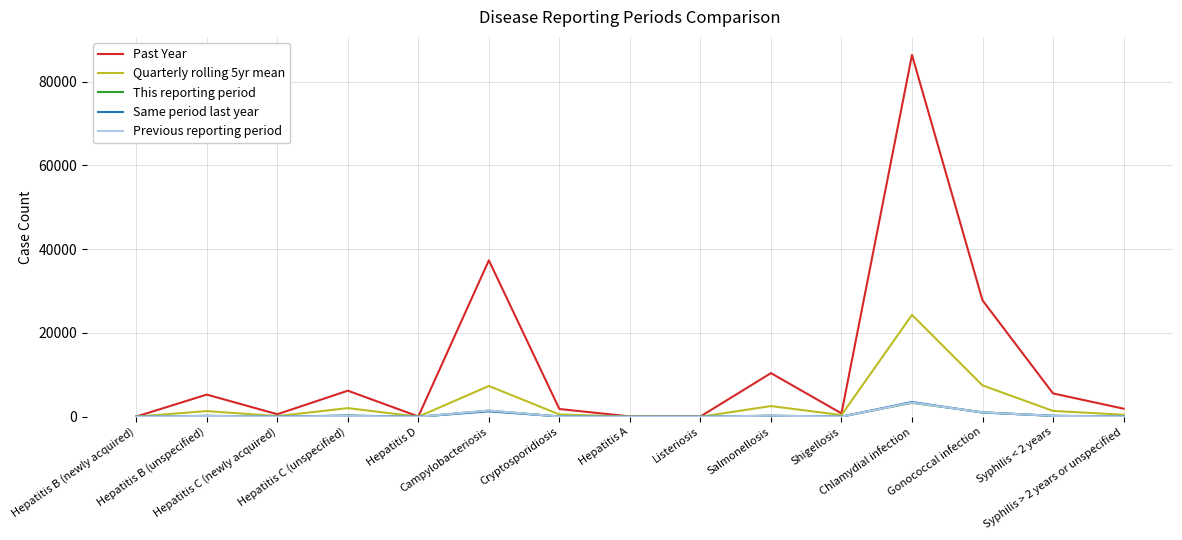

Between which two adjacent categories do This reporting period and Same period last year first intersect?

Hepatitis B (newly acquired) and Hepatitis B (unspecified)